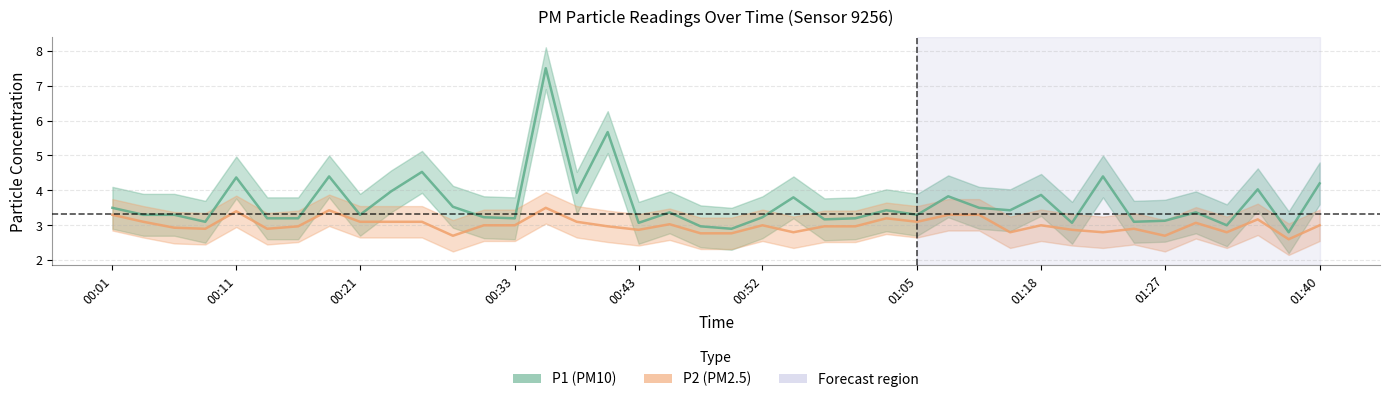

Reading left to right, transcribe all the data shown in this chart.

P1: 3.5	3.3	3.3	3.1	4.4	3.2	3.2	4.4	3.3	4.0	4.5	3.5	3.2	3.2	7.5	3.9	5.7	3.1	3.4	3.0	2.9	3.2	3.8	3.2	3.2	3.4	3.3	3.8	3.5	3.4	3.9	3.1	4.4	3.1	3.1	3.4	3.0	4.0	2.8	4.2
P2: 3.3	3.1	2.9	2.9	3.4	2.9	3.0	3.4	3.1	3.1	3.1	2.7	3.0	3.0	3.5	3.1	3.0	2.9	3.0	2.8	2.8	3.0	2.8	3.0	3.0	3.2	3.1	3.3	3.3	2.8	3.0	2.9	2.8	2.9	2.7	3.1	2.8	3.2	2.6	3.0